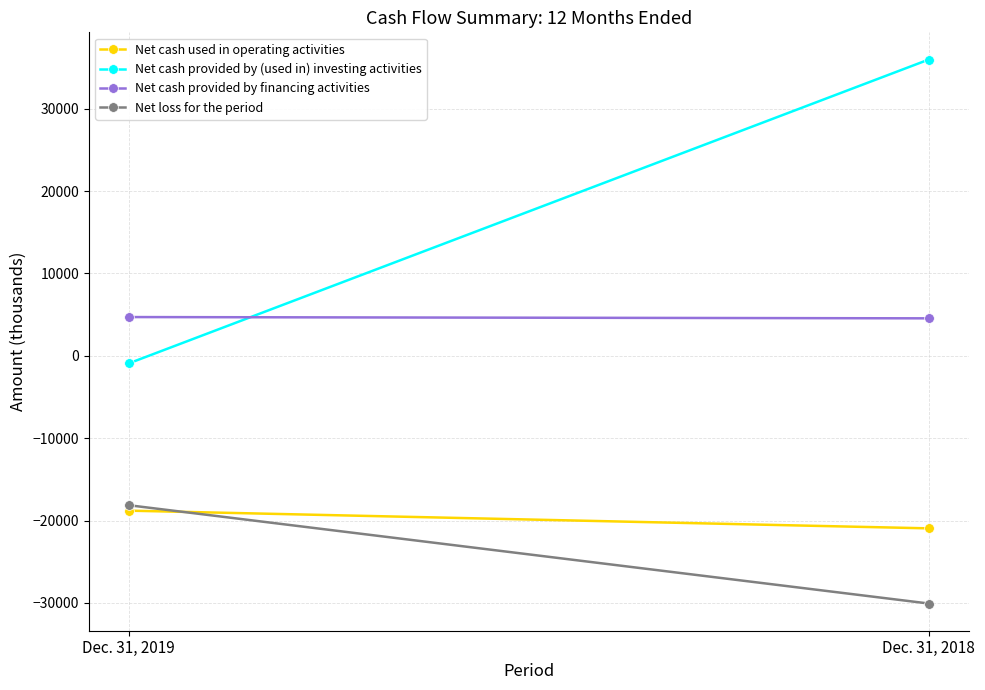

How many Net cash used in operating activities values are between -20951 and -18801?

2